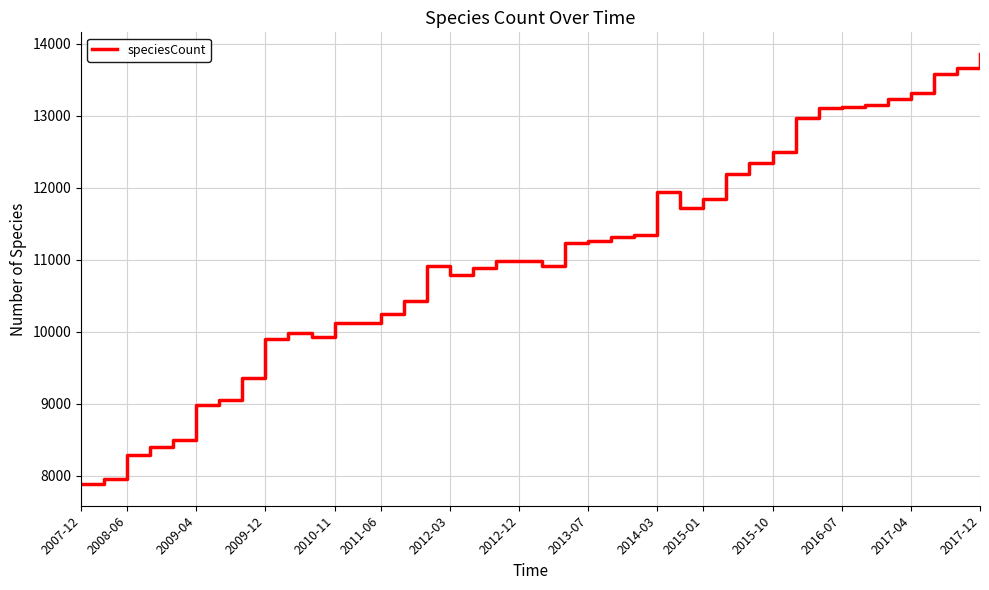

What is the minimum value shown in the chart?

7884